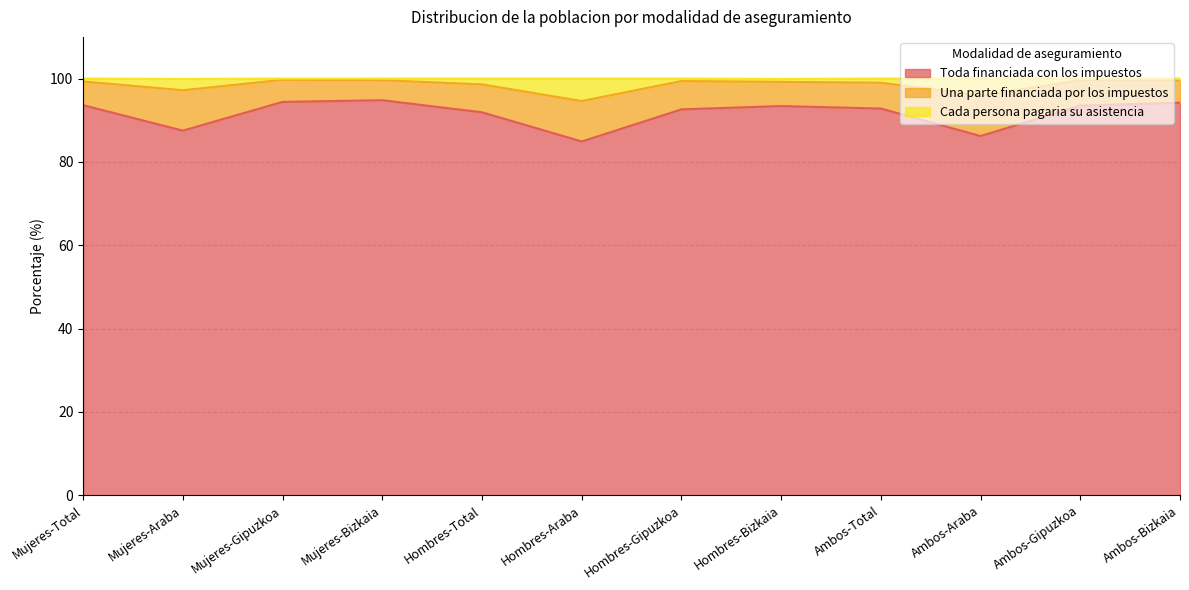

The Toda financiada con los impuestos series shows 25.2 at Hombres-Gipuzkoa. True or false?

False